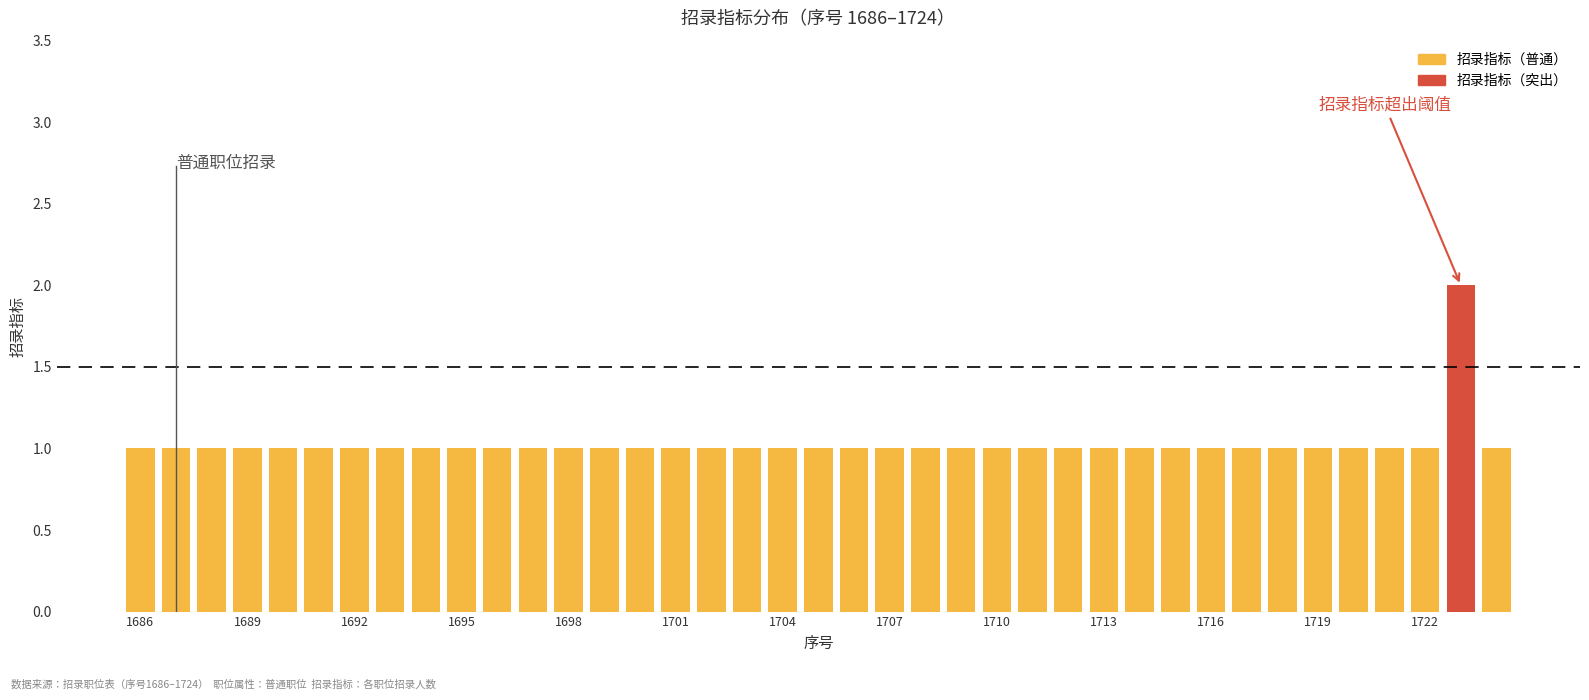

Approximately how many times larger is the value at 1712 compared to 1707?

1.0